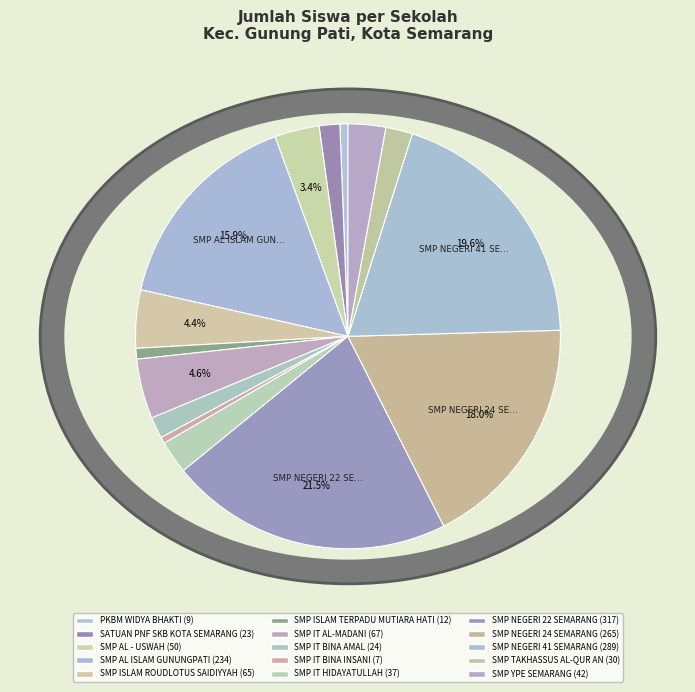

What is the smallest slice in the pie chart?

SMP IT BINA INSANI